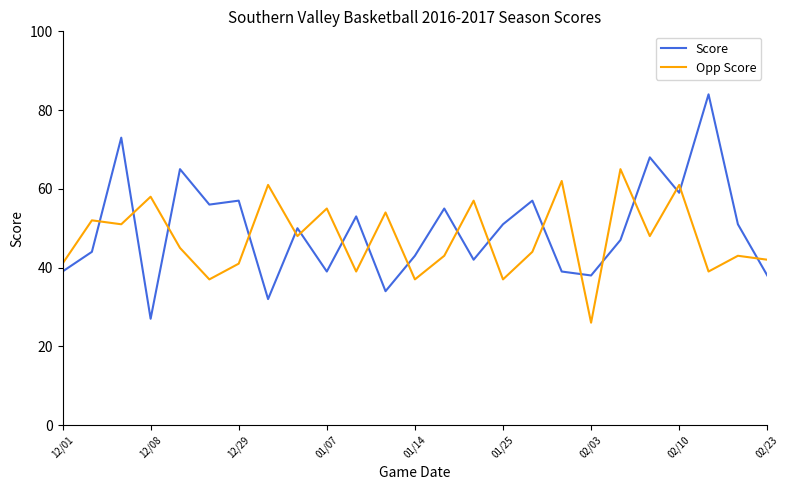

What is the maximum value shown in the chart?

84